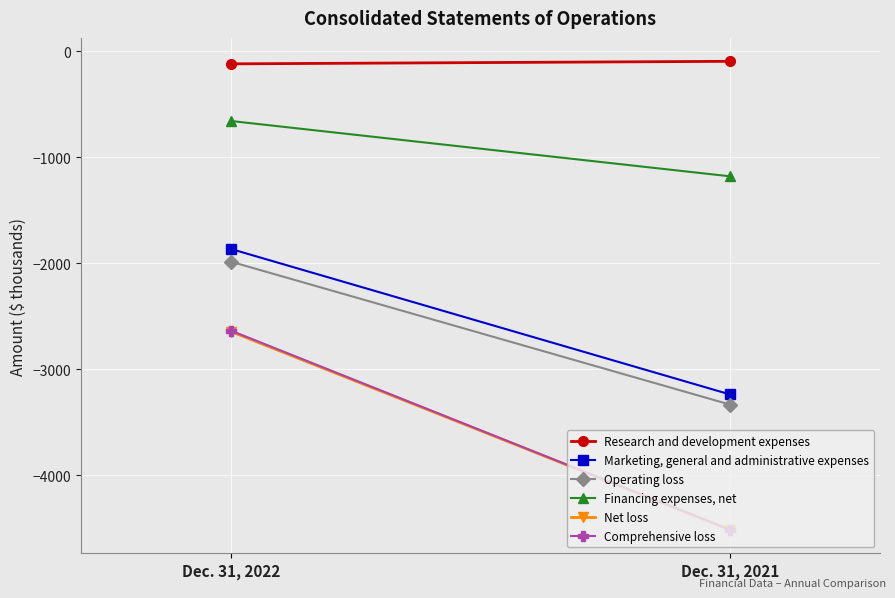

What is the sum of the Research and development expenses values at Dec. 31, 2021 and Dec. 31, 2022?

-216